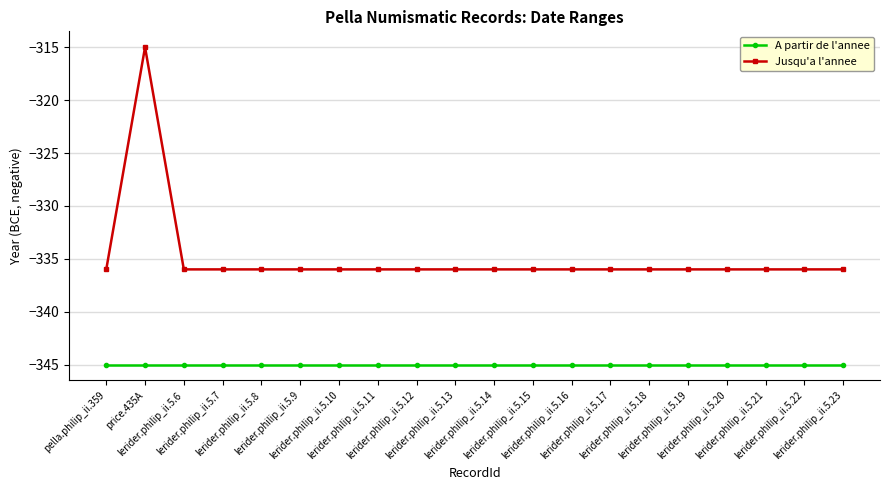

What is the difference between the maximum and second lowest values in the Jusqu'a l'annee series?

21